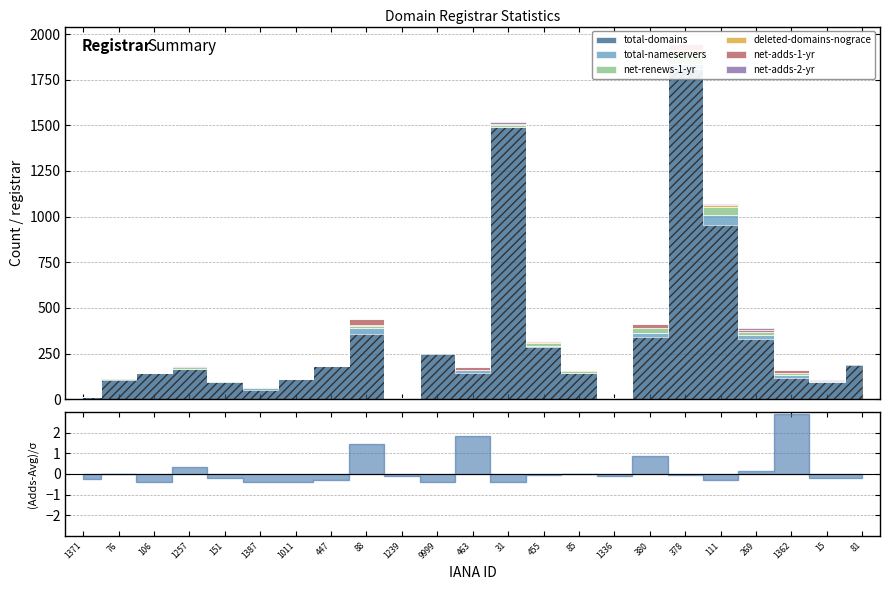

Which series has the largest range (max minus min)?

total-domains